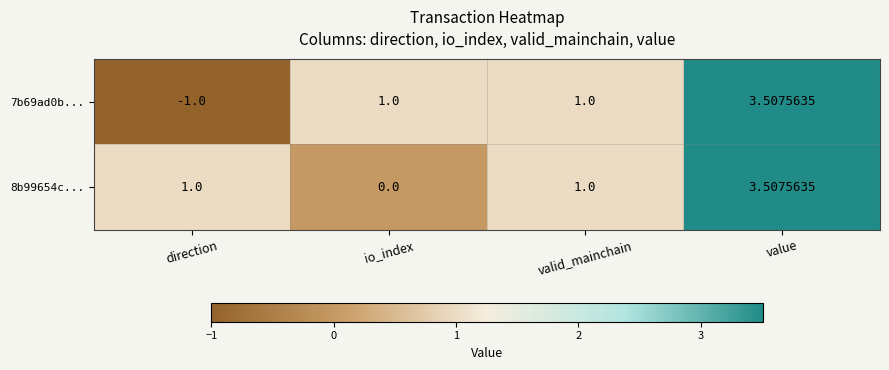

Is the value of 8b99654c... at value greater than the value of 7b69ad0b... at io_index?

Yes